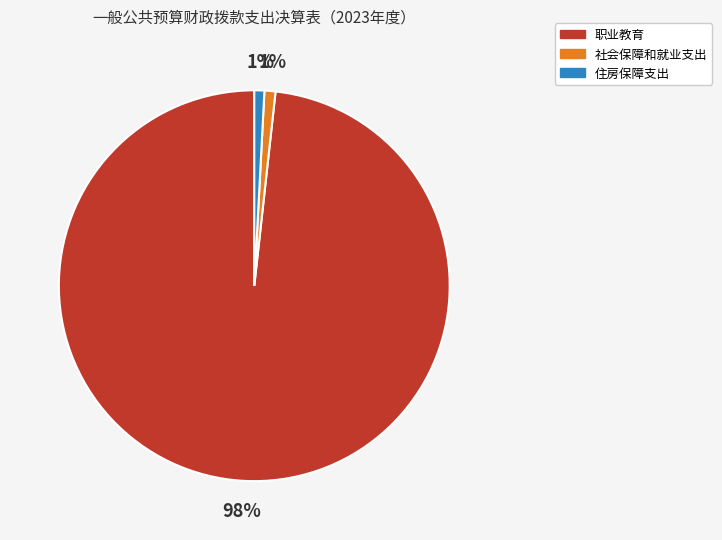

Does any single category account for the majority?

Yes